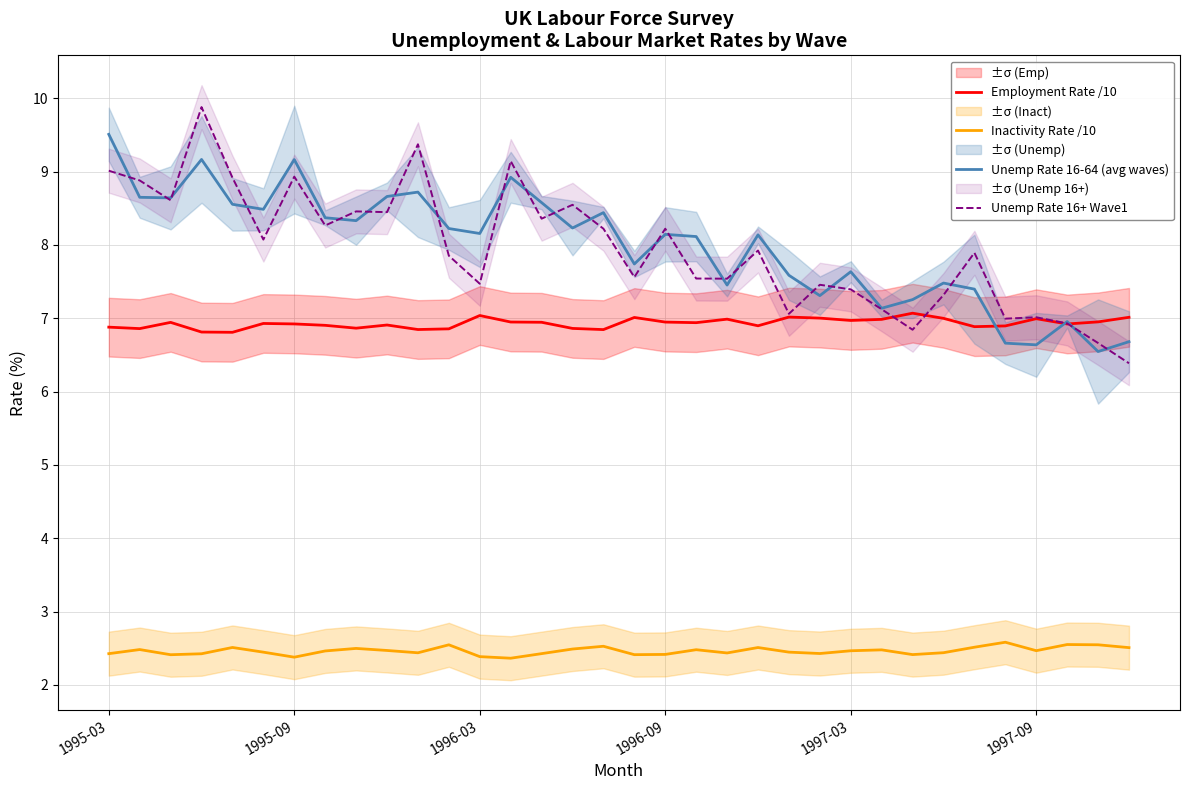

True or false: Unemp Rate 16-64 (avg waves) and Inactivity Rate /10 cross at least once.

False